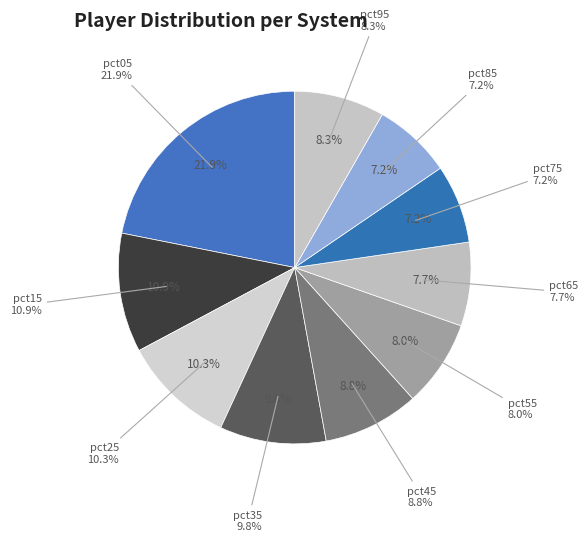

Does any single category account for the majority?

No